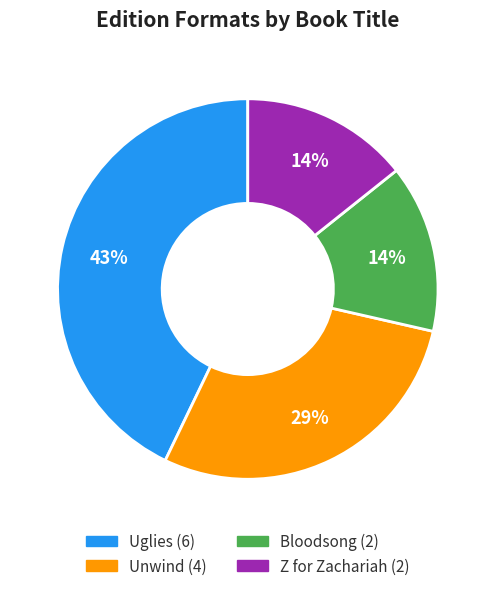

To the nearest percent, what is the difference between the largest and smallest slice percentages?

29%